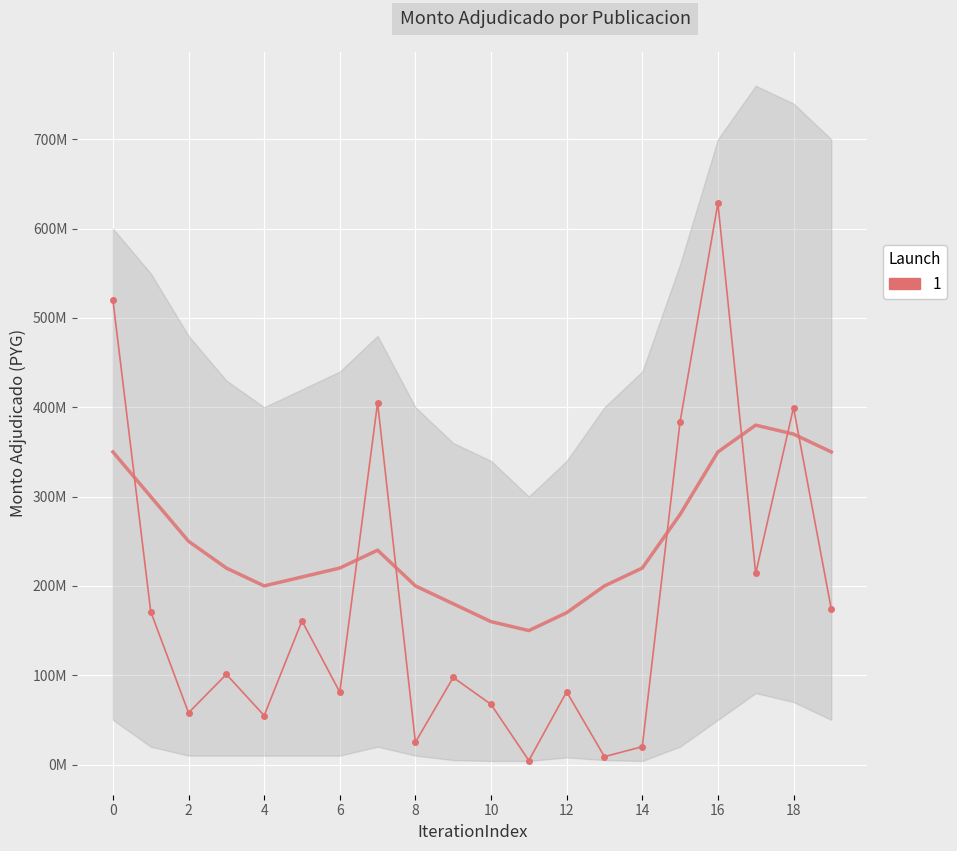

True or false: monto_adjudicado has more than 0 points higher than both neighbors.

True